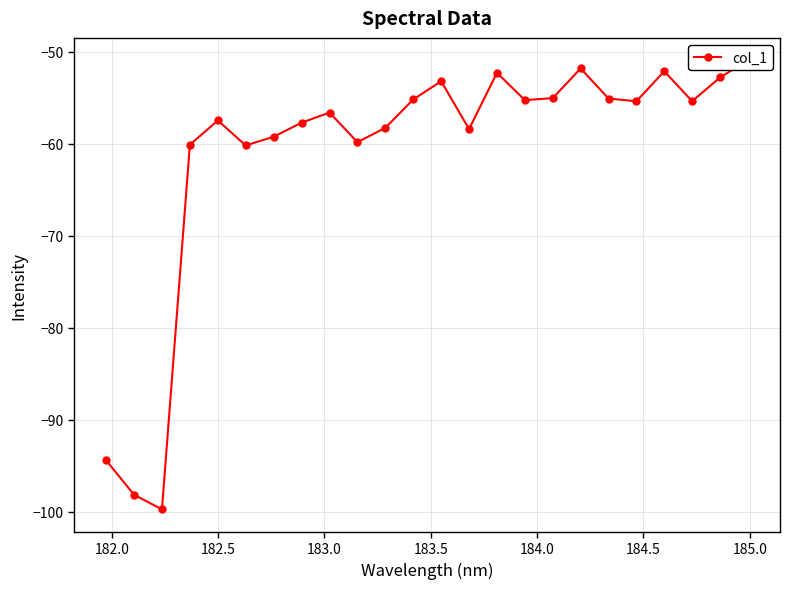

What is the difference between the values at 184.5 and 182.0?

38.9